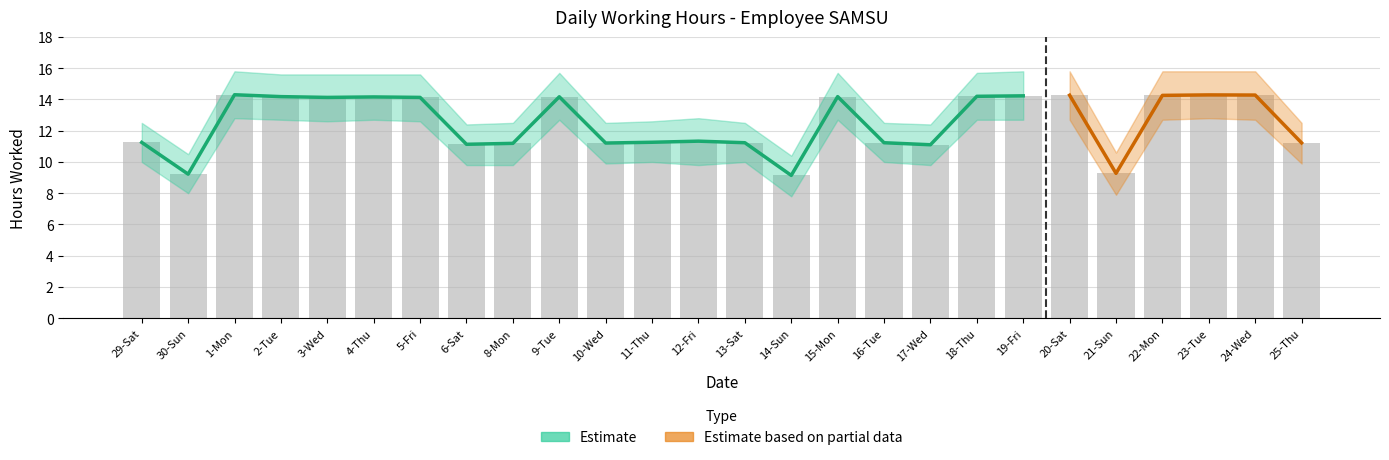

At which label does Hours Worked reach its peak?

1-Mon